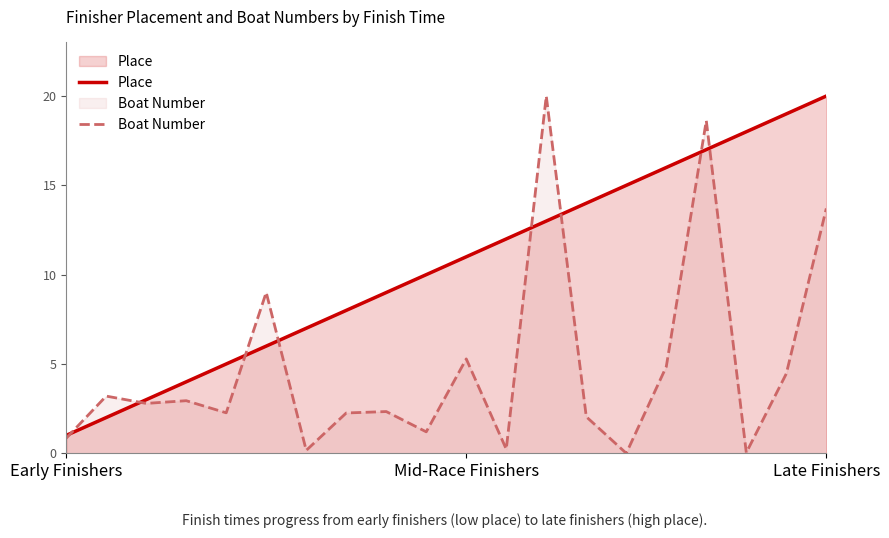

How many times do Boat Number and Place cross each other?

8